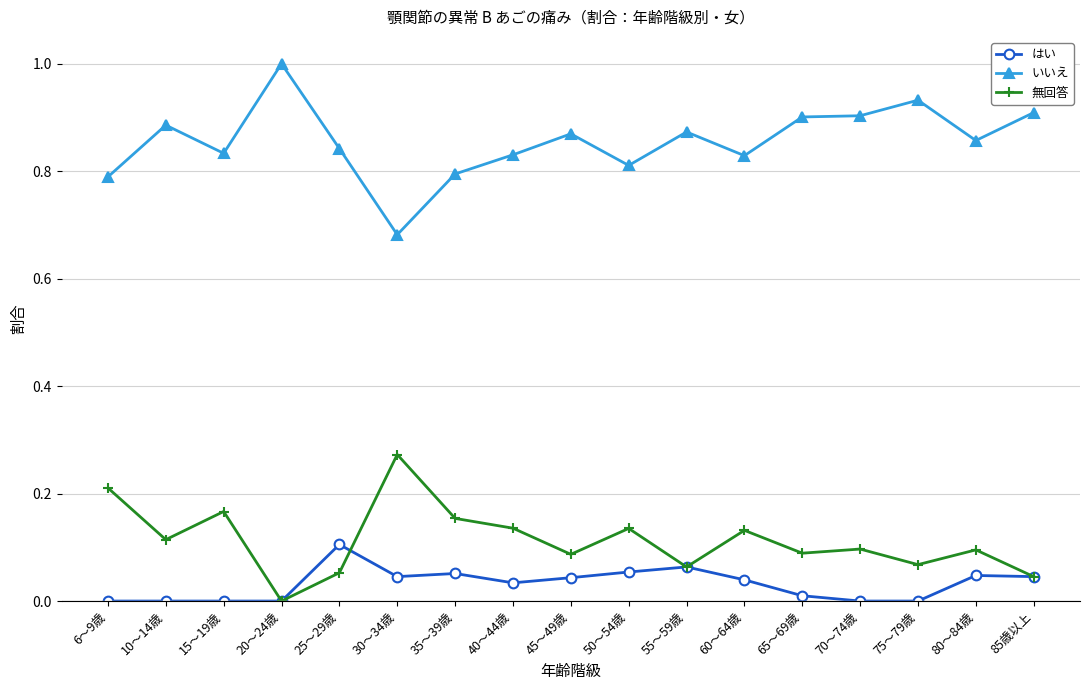

What is the maximum value shown in the chart?

1.0